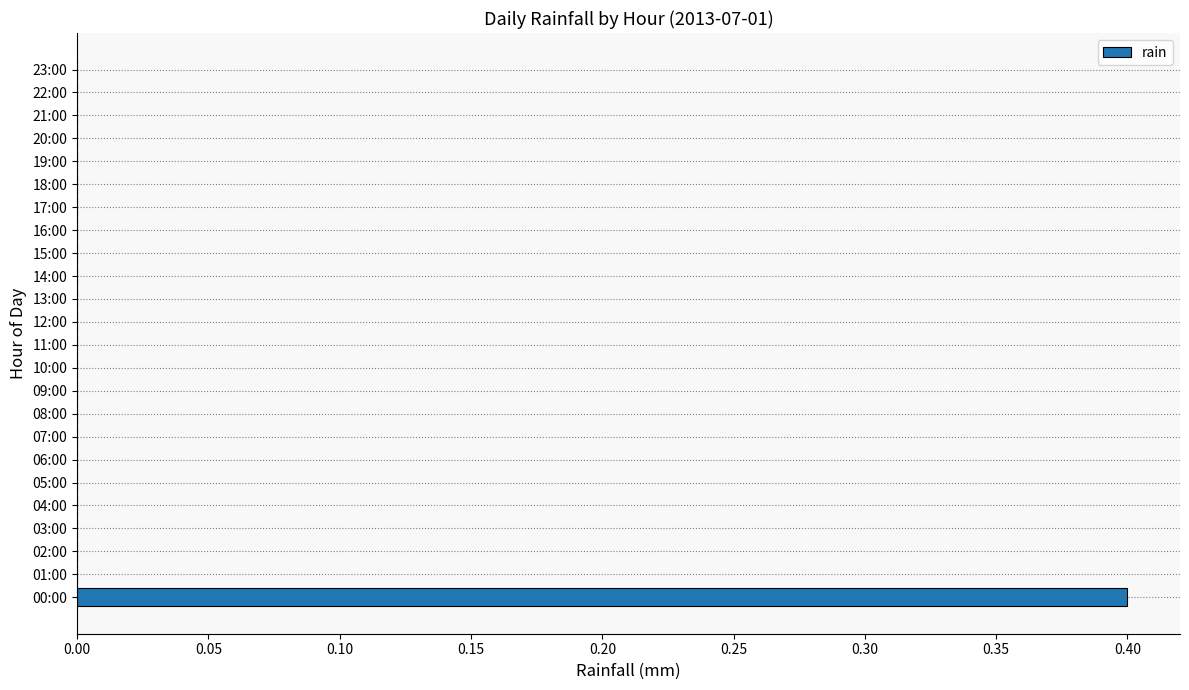

Is it true that the value at 13:00 is 0.2?

False